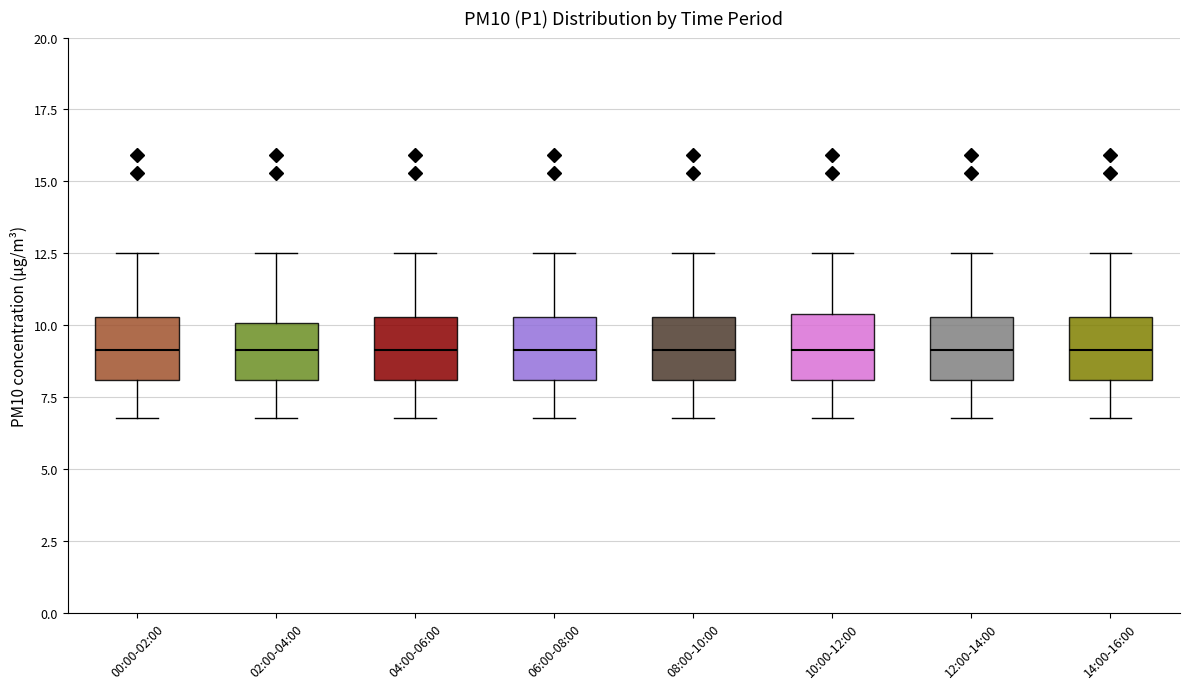

Reading left to right, read every box against the y-axis: the position of its median line, the range the box covers, and the ends of its whiskers. The values are not printed on the chart, so give them approximately, as read against the axis.

00:00-02:00: median 9.0, box 8.0 to 10.5, whiskers 7.0 to 12.5
02:00-04:00: median 9.0, box 8.0 to 10.0, whiskers 7.0 to 12.5
04:00-06:00: median 9.0, box 8.0 to 10.5, whiskers 7.0 to 12.5
06:00-08:00: median 9.0, box 8.0 to 10.5, whiskers 7.0 to 12.5
08:00-10:00: median 9.0, box 8.0 to 10.5, whiskers 7.0 to 12.5
10:00-12:00: median 9.0, box 8.0 to 10.5, whiskers 7.0 to 12.5
12:00-14:00: median 9.0, box 8.0 to 10.5, whiskers 7.0 to 12.5
14:00-16:00: median 9.0, box 8.0 to 10.5, whiskers 7.0 to 12.5